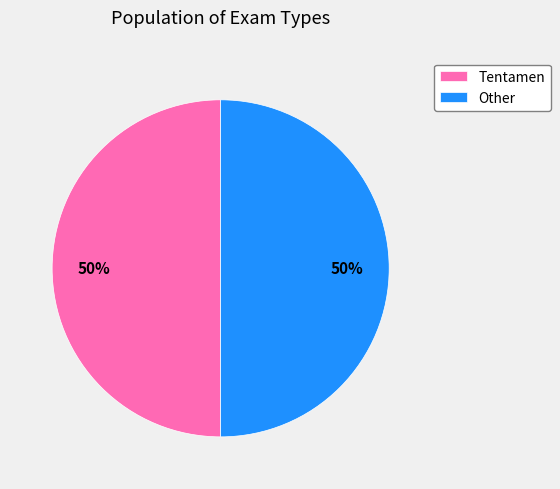

To the nearest percent, what portion does Tentamen represent?

50%